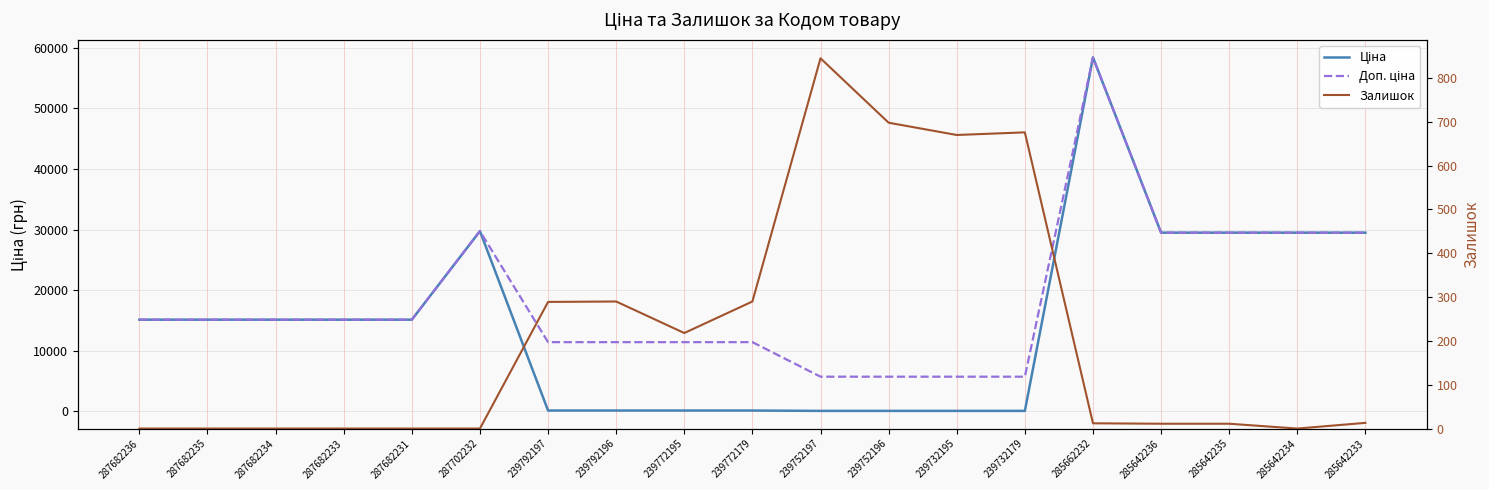

True or false: Ціна and Доп. ціна cross at least once.

False